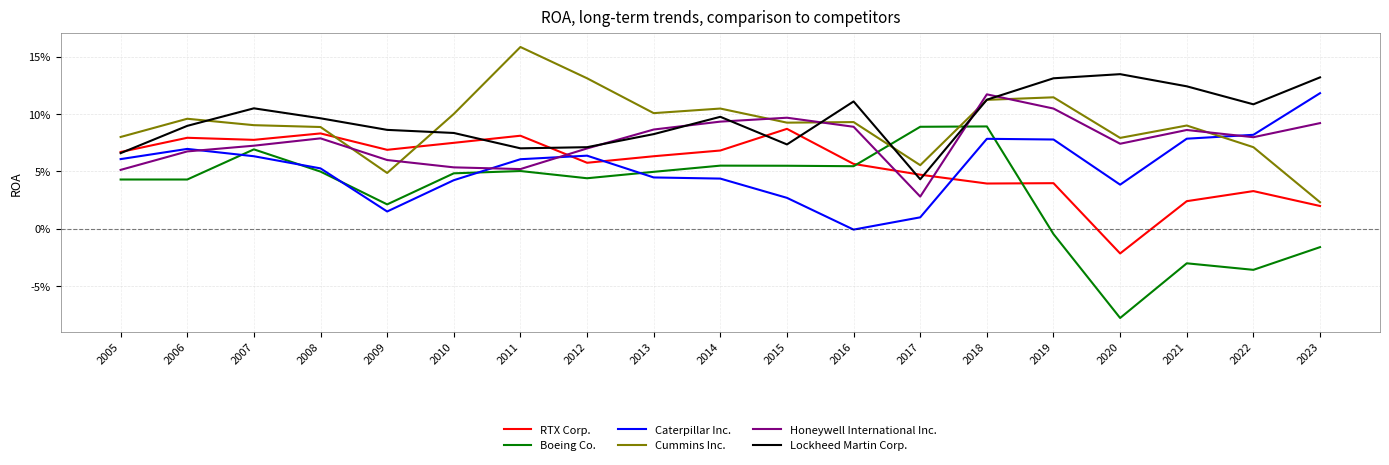

What are all the series names shown in the legend?

RTX Corp., Boeing Co., Caterpillar Inc., Cummins Inc., Honeywell International Inc., Lockheed Martin Corp.